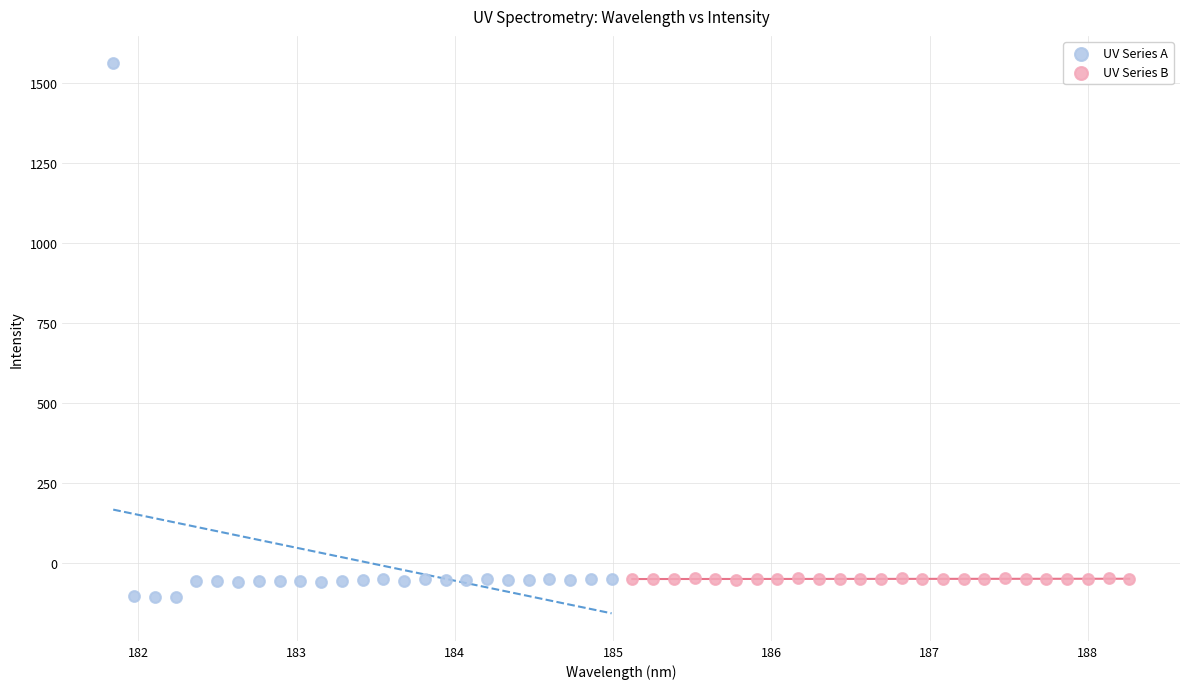

Which series contains the highest Y value?

UV Series A